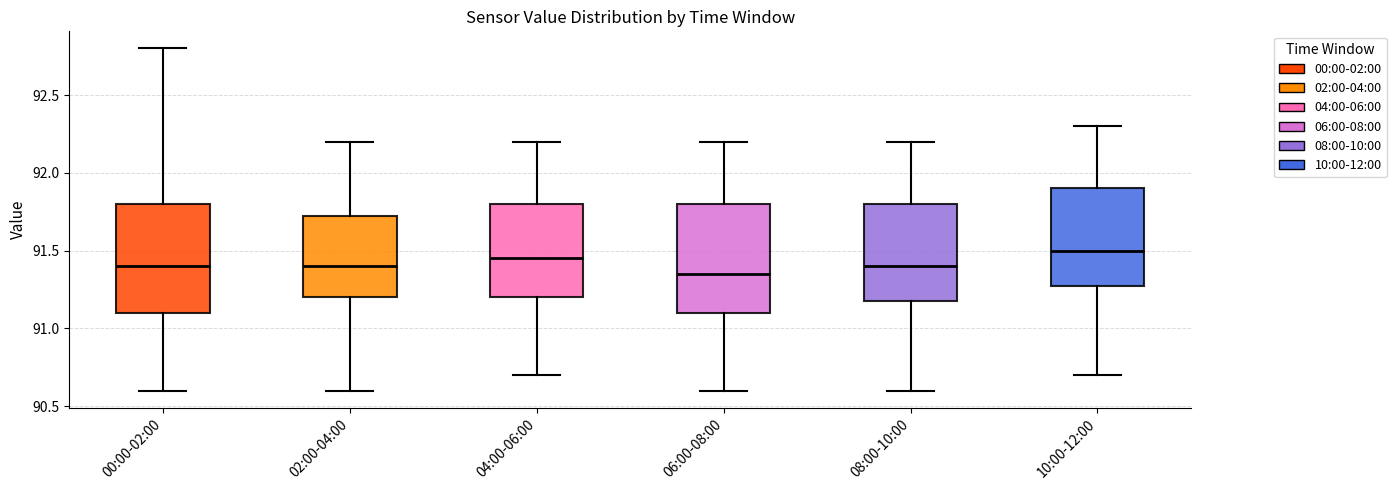

Reading left to right, transcribe this box plot: for each box, give where its median line is, the range the box spans, and where its two whiskers end, as read against the y-axis. The values are not printed on the chart, so give them approximately, as read against the axis.

00:00-02:00: median 91.40, box 91.10 to 91.80, whiskers 90.60 to 92.80
02:00-04:00: median 91.40, box 91.20 to 91.75, whiskers 90.60 to 92.20
04:00-06:00: median 91.45, box 91.20 to 91.80, whiskers 90.70 to 92.20
06:00-08:00: median 91.35, box 91.10 to 91.80, whiskers 90.60 to 92.20
08:00-10:00: median 91.40, box 91.20 to 91.80, whiskers 90.60 to 92.20
10:00-12:00: median 91.50, box 91.30 to 91.90, whiskers 90.70 to 92.30